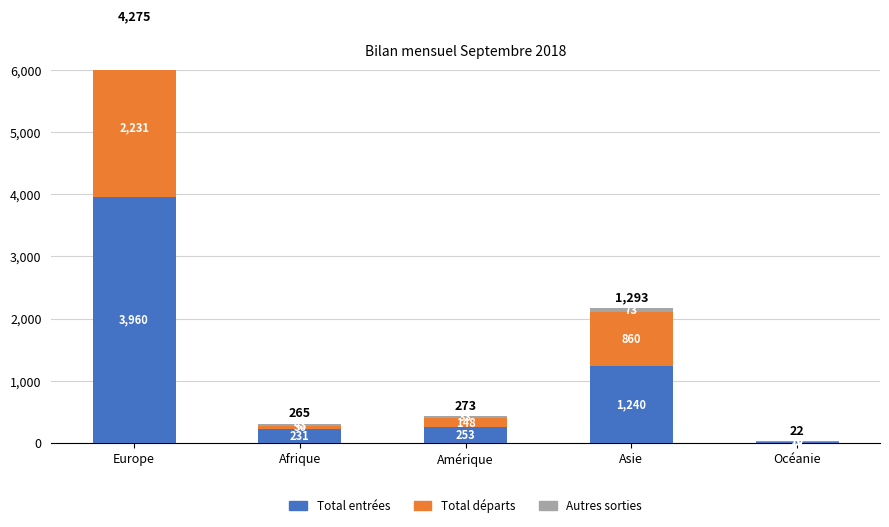

Rank the series by their maximum value, from lowest to highest.

Autres sorties, Total départs, Total entrées